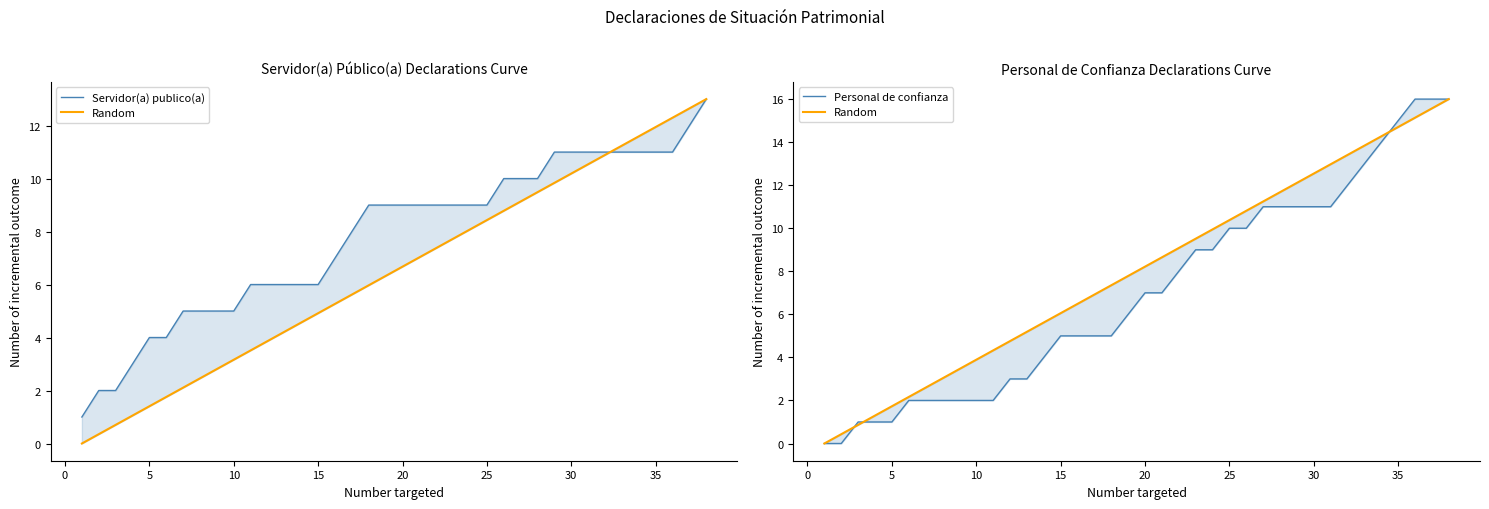

What is the difference between the highest and lowest values at 10?

2.0